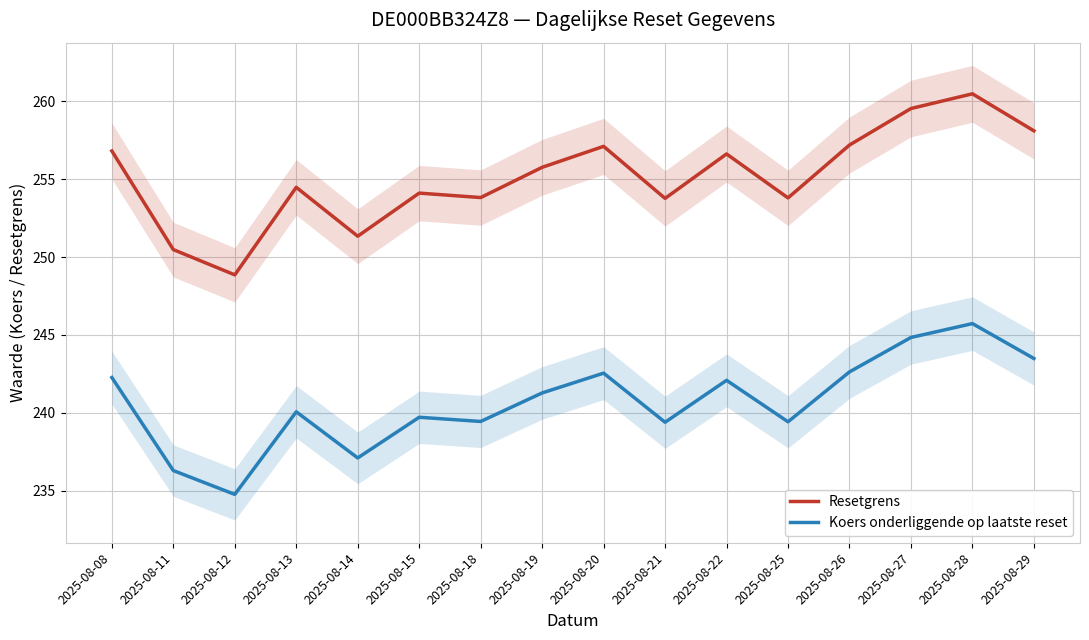

Is the value of Resetgrens at 2025-08-22 greater than the value of Koers onderliggende op laatste reset at 2025-08-26?

Yes